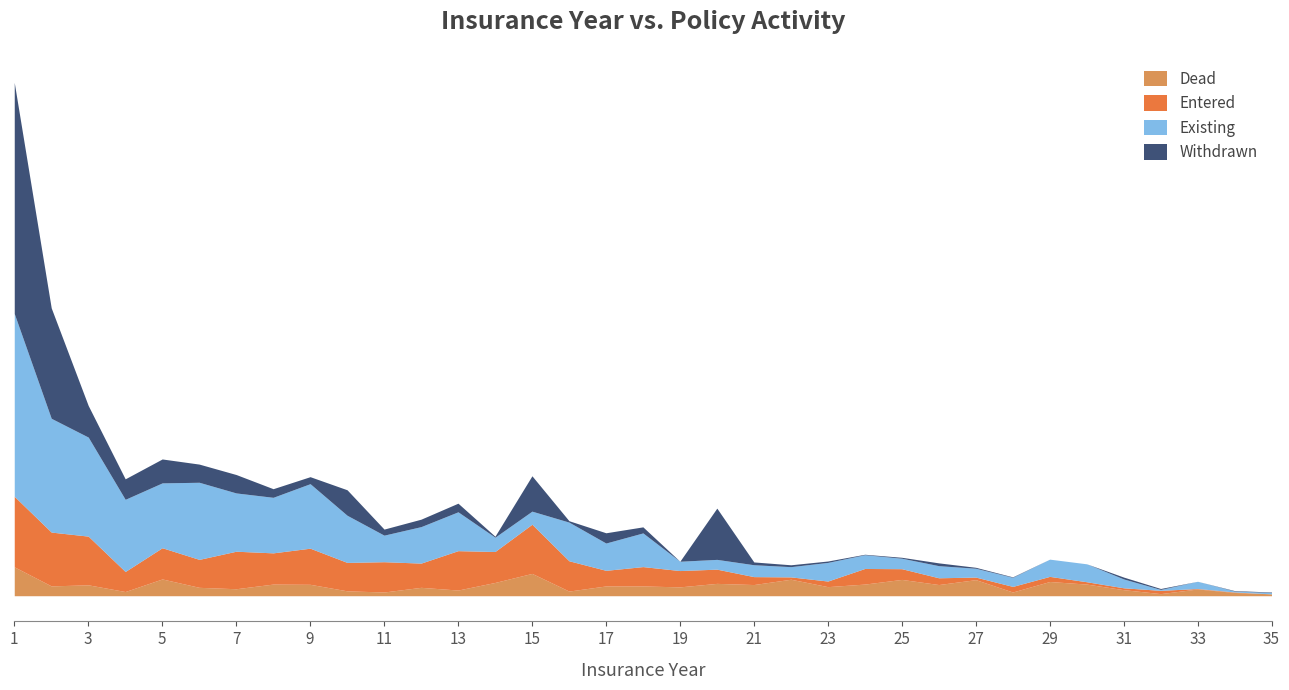

Where does the WITHDRAWN series first go above 6000?

1